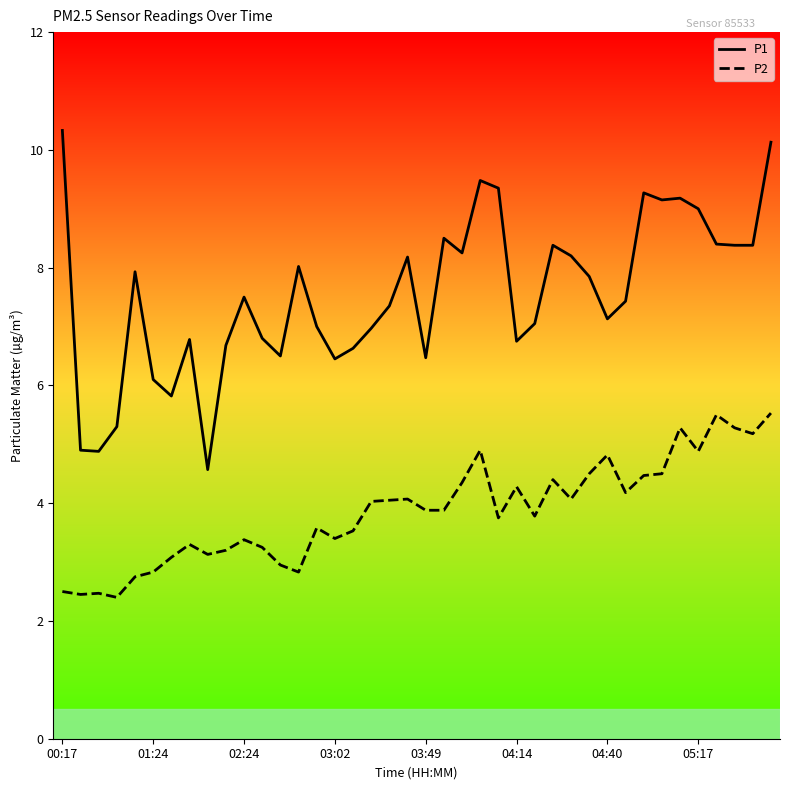

True or false: P1 and P2 cross at least once.

False